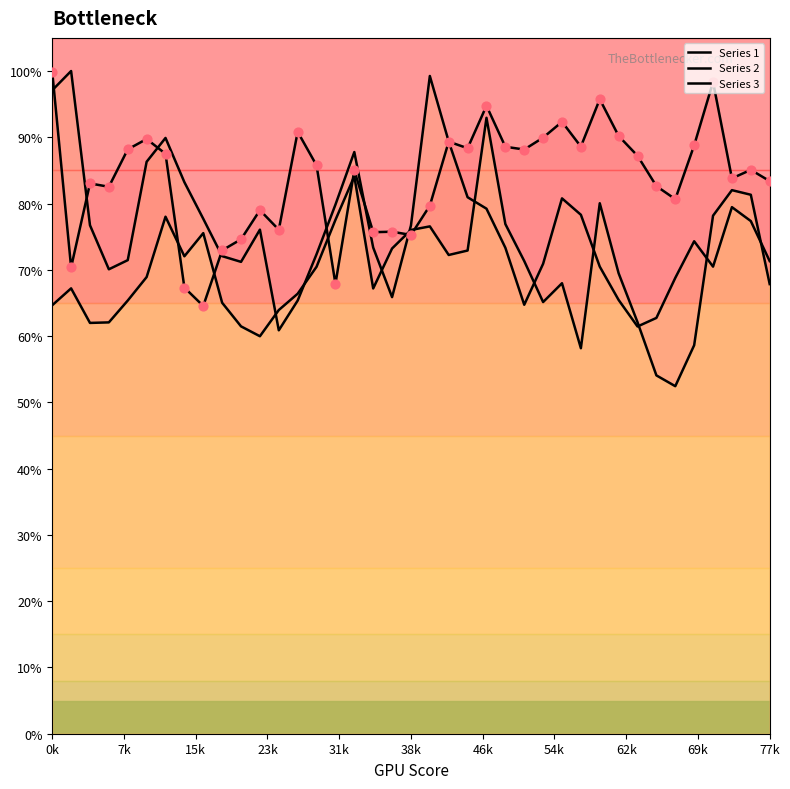

Is the value of Series 3 at 0k greater than the value of Series 1 at 13?

No